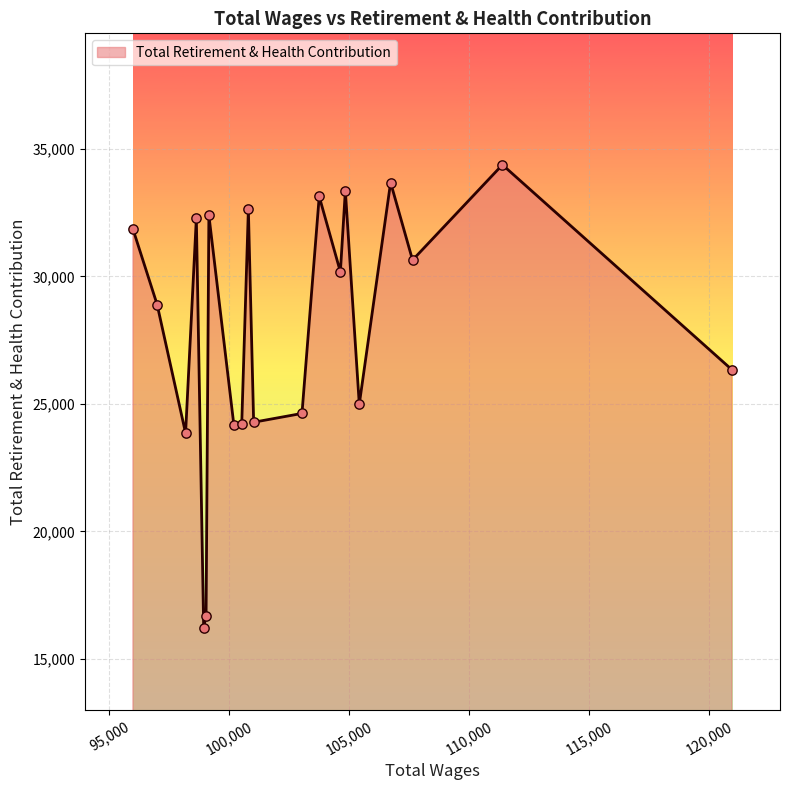

What is the minimum value shown in the chart?

16219